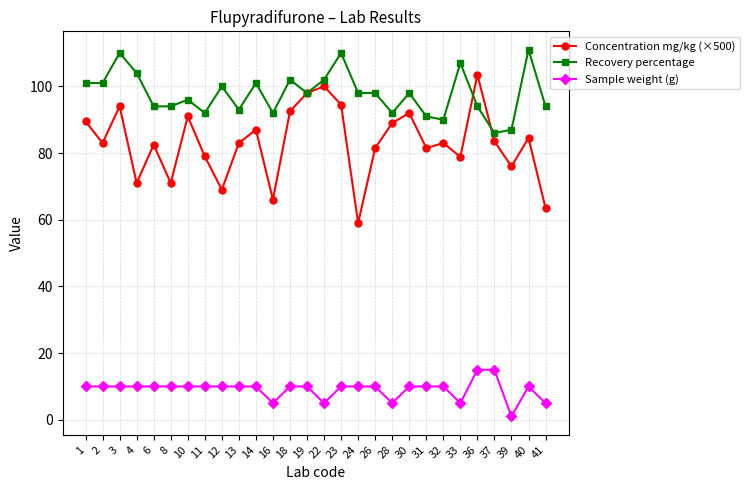

Which series has the widest spread of values?

Concentration mg/kg (×500)